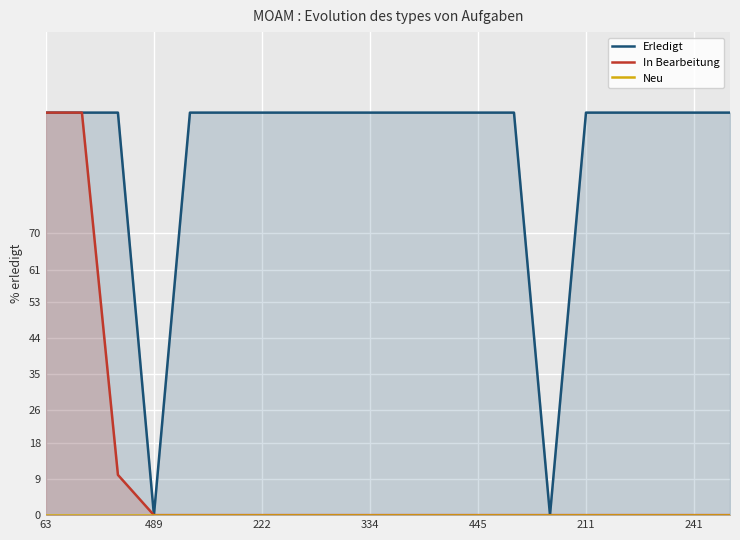

What is the difference between the second highest and second lowest values in the In Bearbeitung series?

100